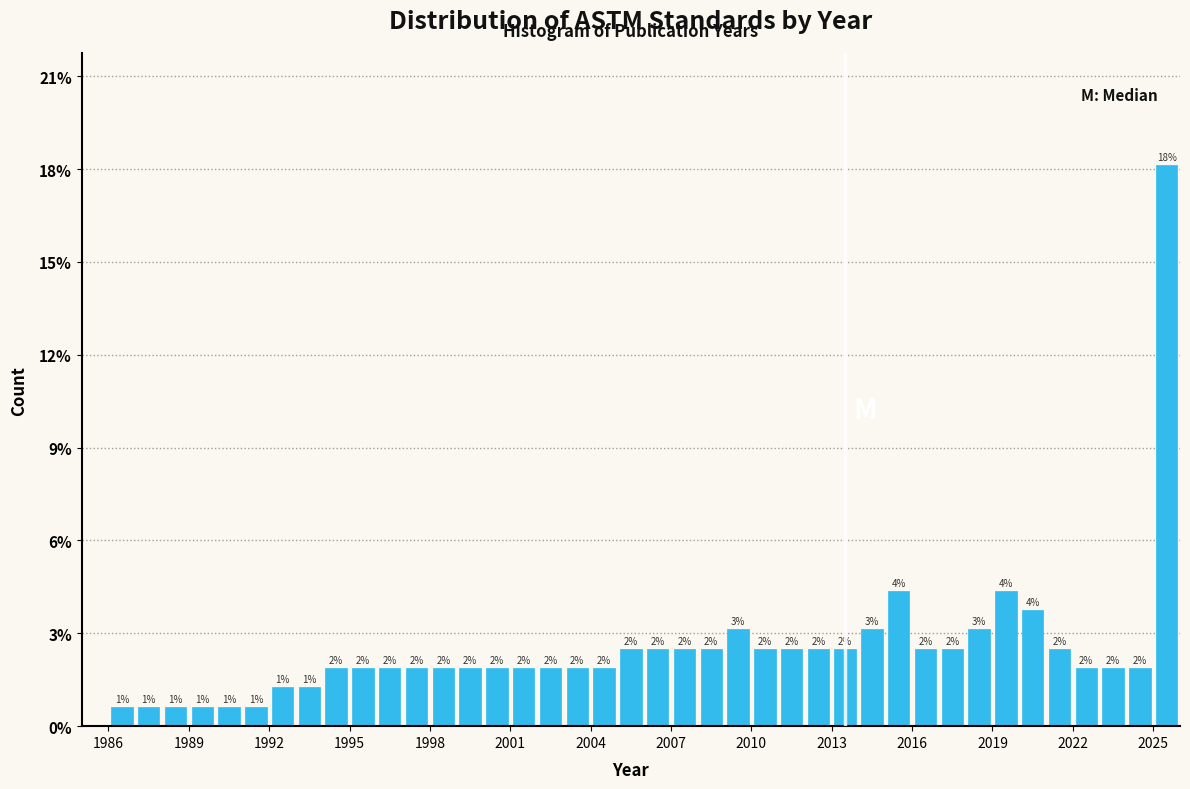

Read against the x-axis, roughly where is the centre of the tallest bar?

2025.5